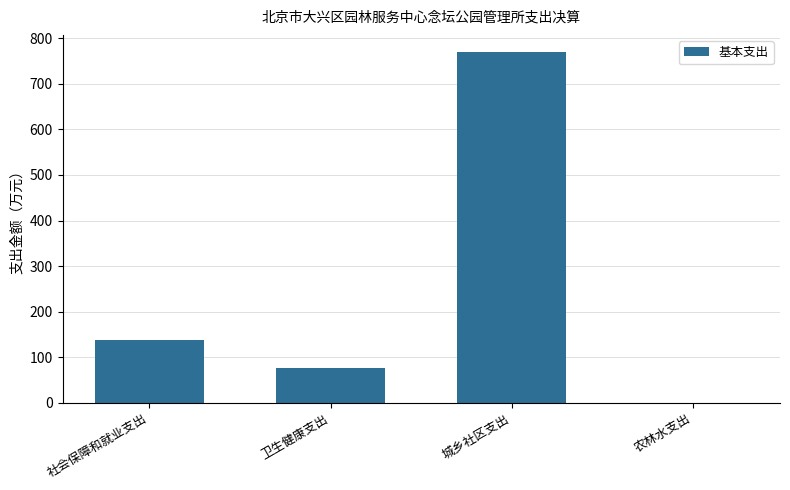

What is the maximum value shown in the chart?

769.1